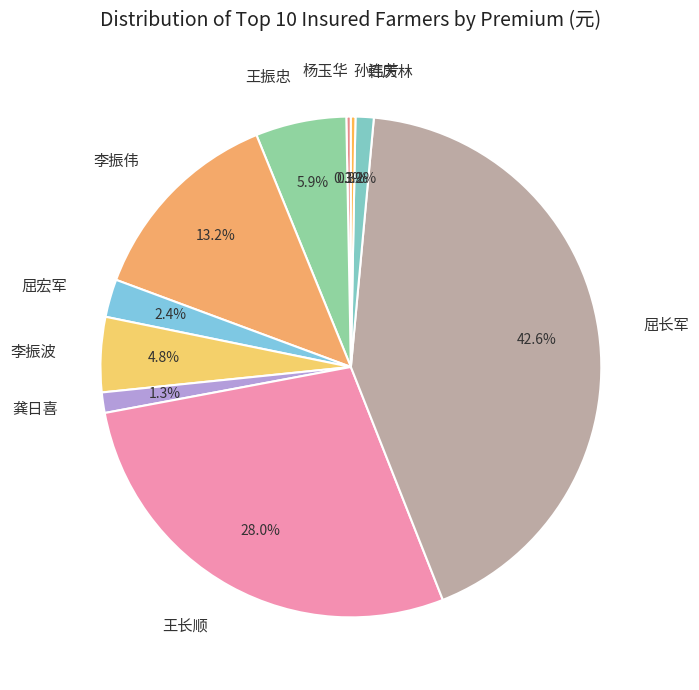

To the nearest percent, what is the difference between the largest and smallest slice percentages?

42%